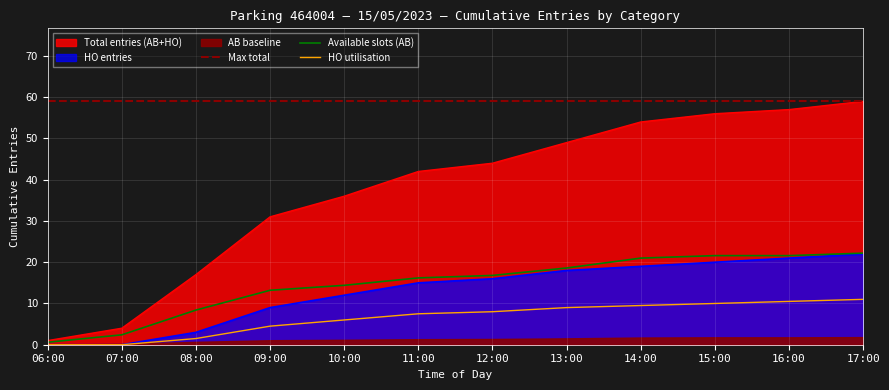

Reading left to right, extract all data points from this chart.

Max total: 06:00=59.0	07:00=59.0	08:00=59.0	09:00=59.0	10:00=59.0	11:00=59.0	12:00=59.0	13:00=59.0	14:00=59.0	15:00=59.0	16:00=59.0	17:00=59.0
Available slots (AB): 06:00=0.6	07:00=2.4	08:00=8.4	09:00=13.2	10:00=14.4	11:00=16.2	12:00=16.8	13:00=18.6	14:00=21.0	15:00=21.6	16:00=21.6	17:00=22.2
HO utilisation: 06:00=0.0	07:00=0.0	08:00=1.5	09:00=4.5	10:00=6.0	11:00=7.5	12:00=8.0	13:00=9.0	14:00=9.5	15:00=10.0	16:00=10.5	17:00=11.0